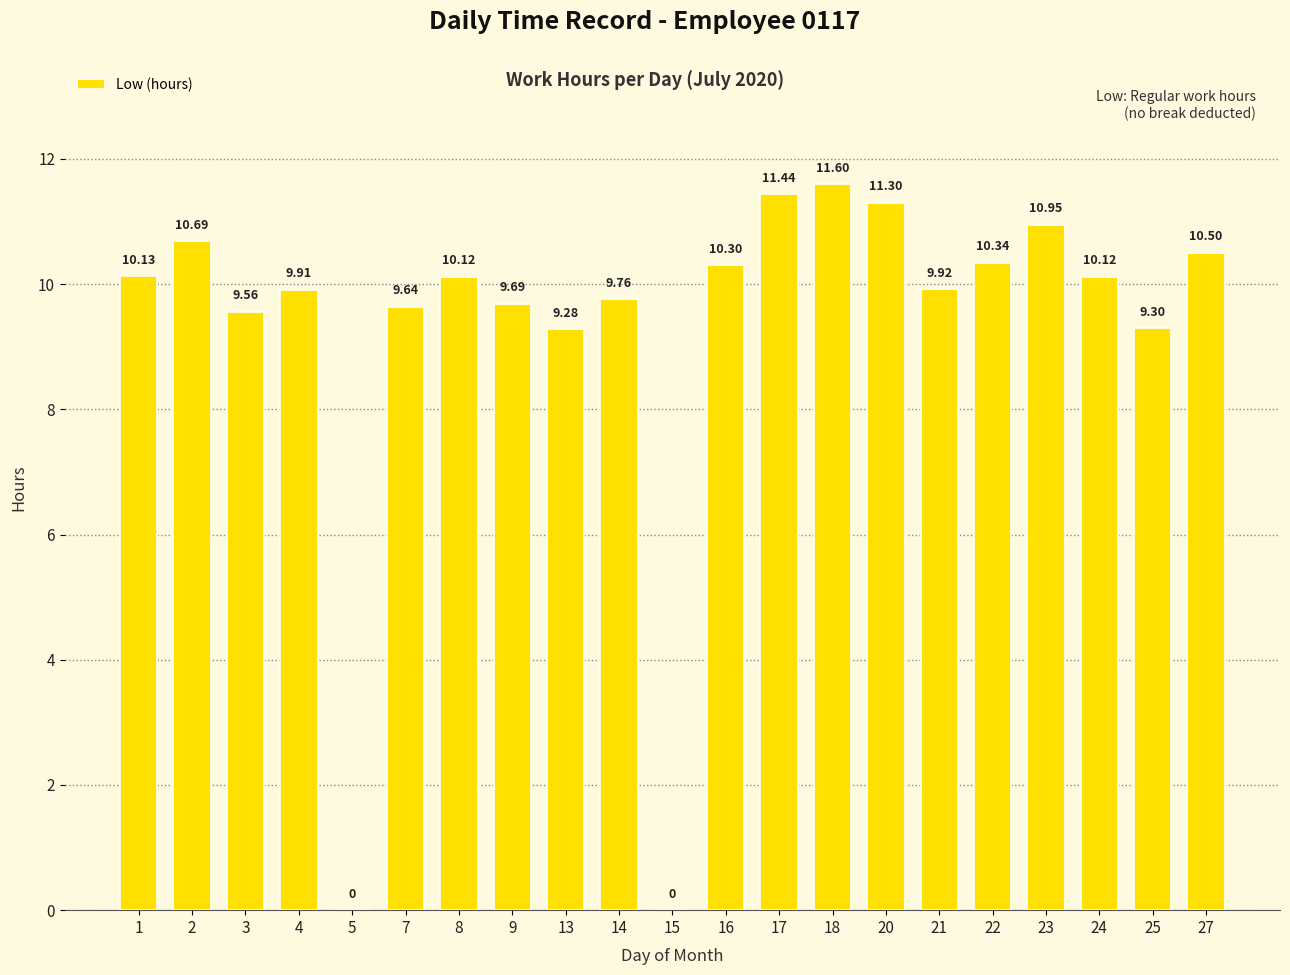

What is the sum of the values at 2 and 21?

20.6